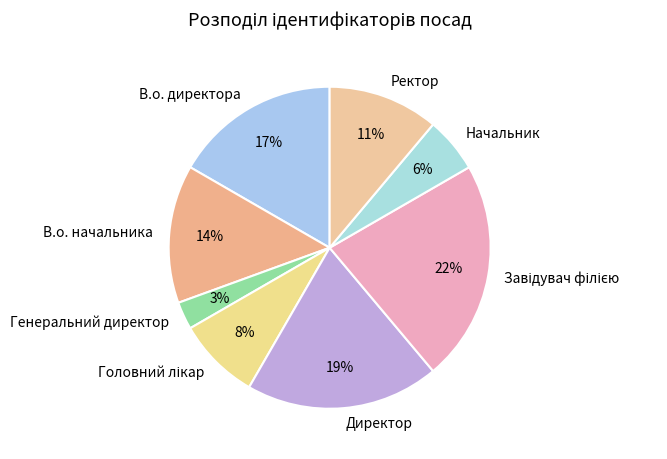

How many segments does this pie chart have?

8